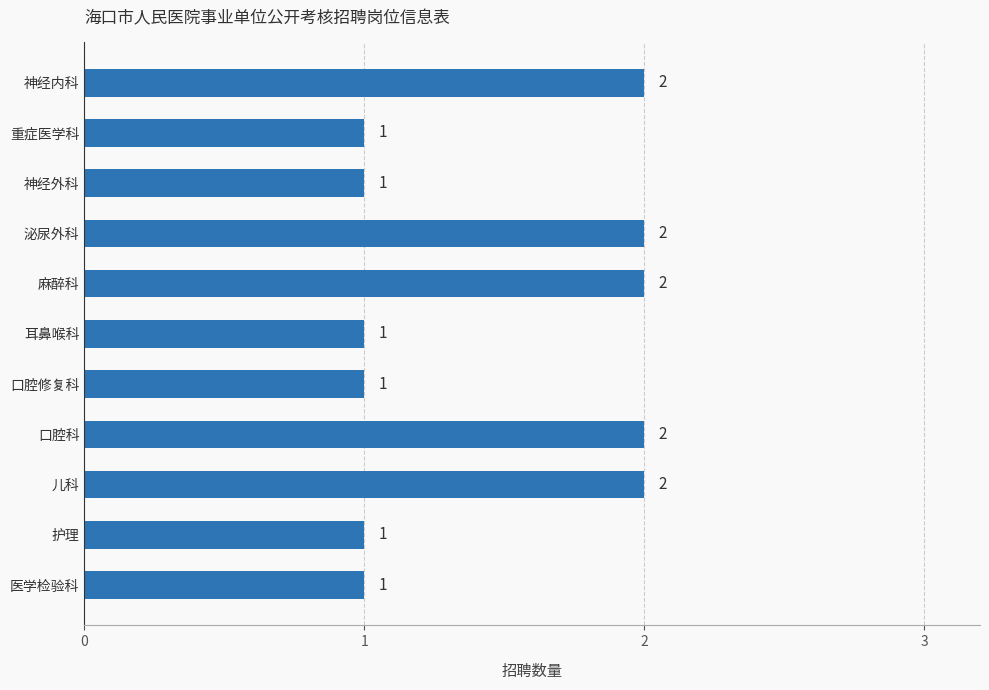

How many data points does each series have?

11